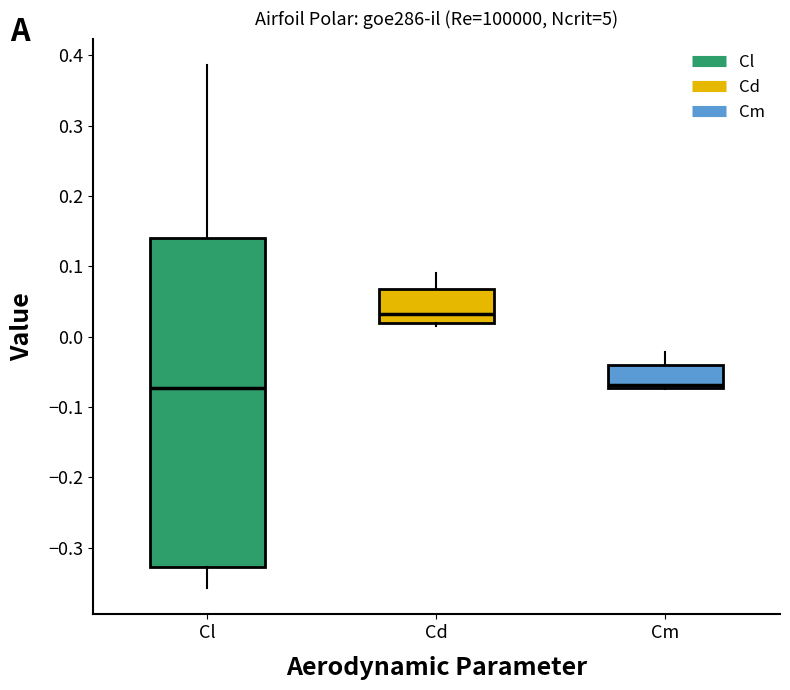

Where is the lower edge of the box for Cm on the y-axis? The values are not printed on the chart, so give them approximately, as read against the axis.

-0.07